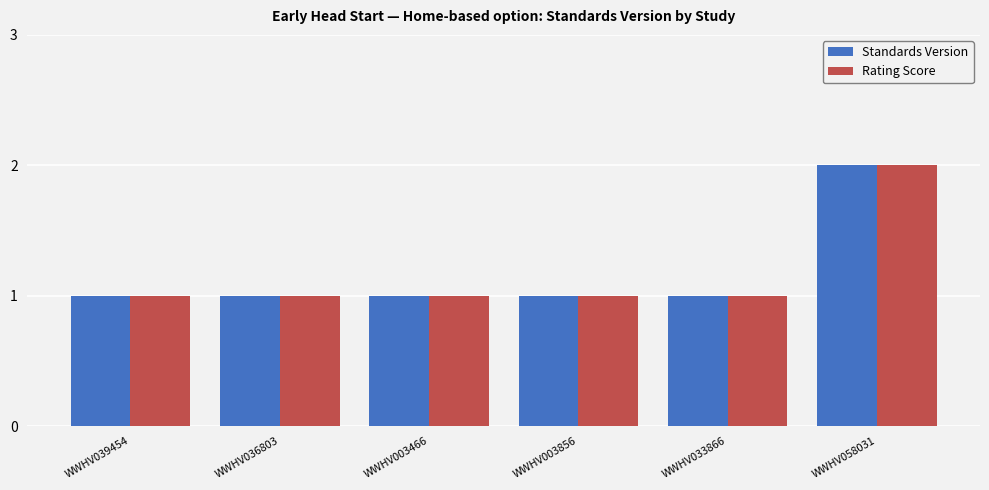

At which category is the sum across all series the highest?

WWHV058031